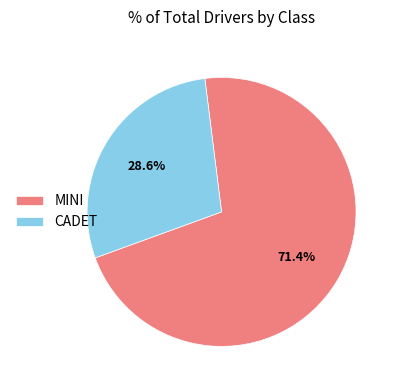

Which slice is the smallest?

CADET